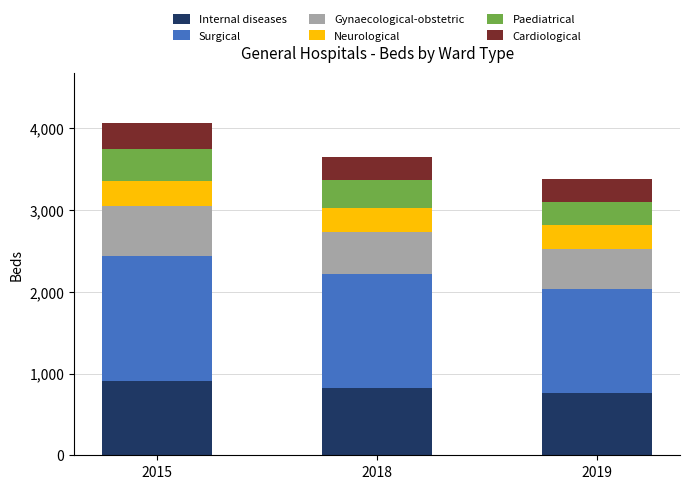

What is the difference between the maximum and minimum values in the Internal diseases series?

151